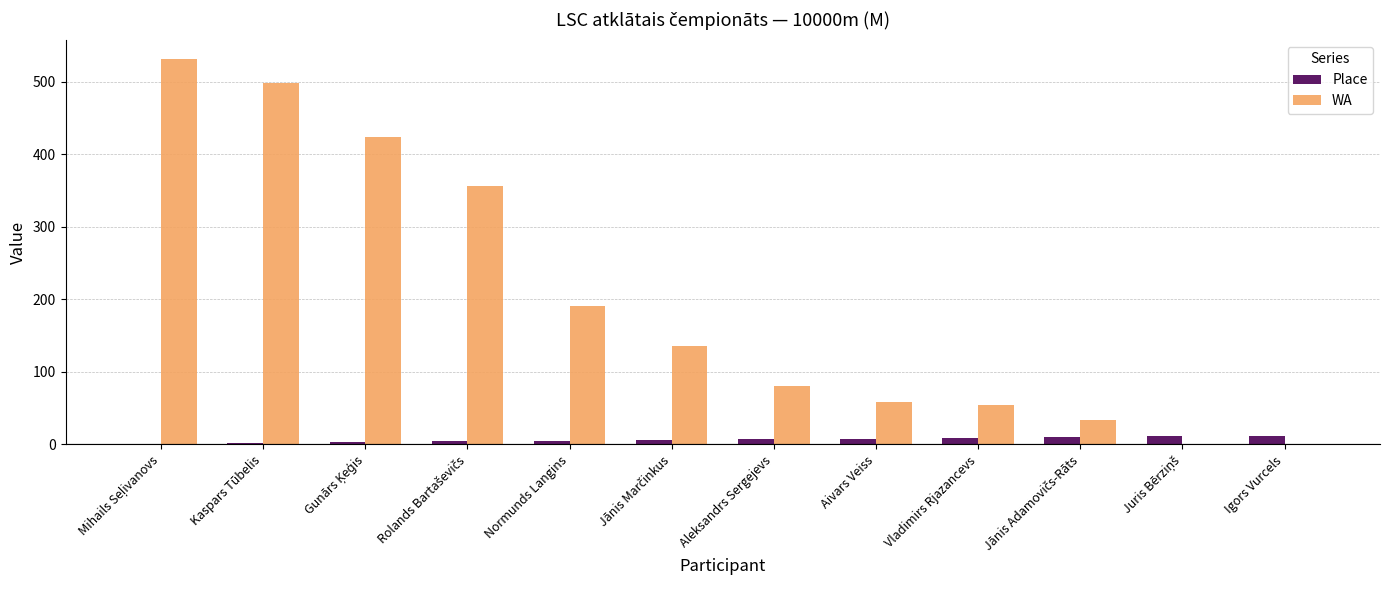

How many groups of bars are there?

12